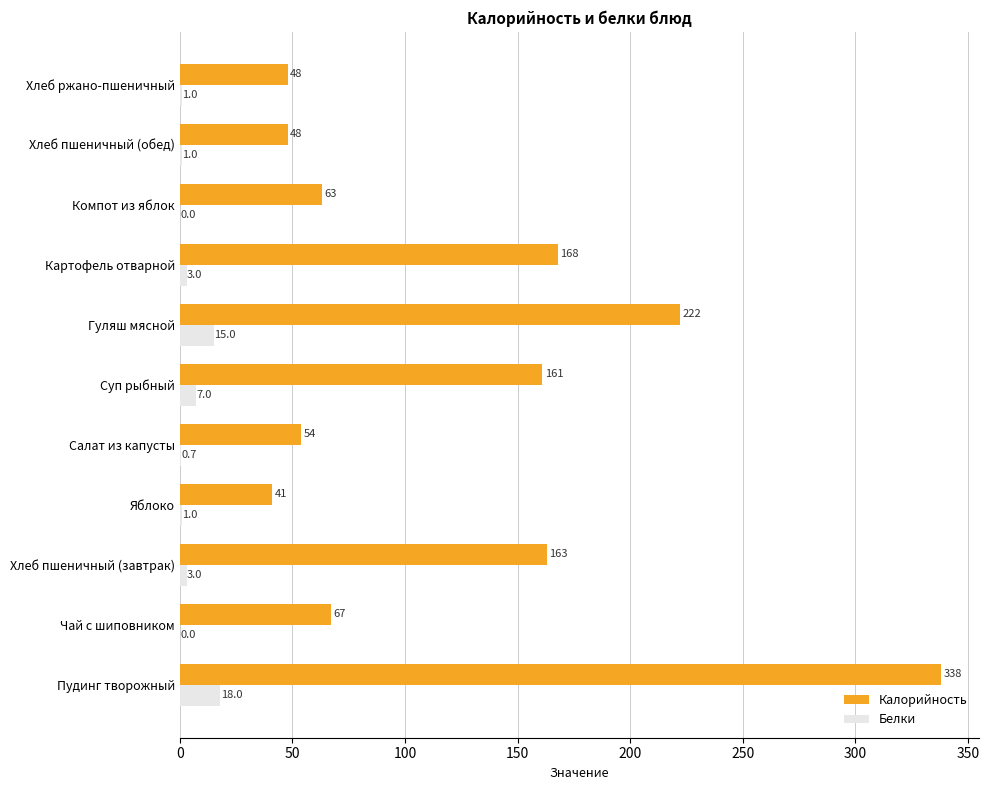

What is the average value of the Калорийность series?

124.8